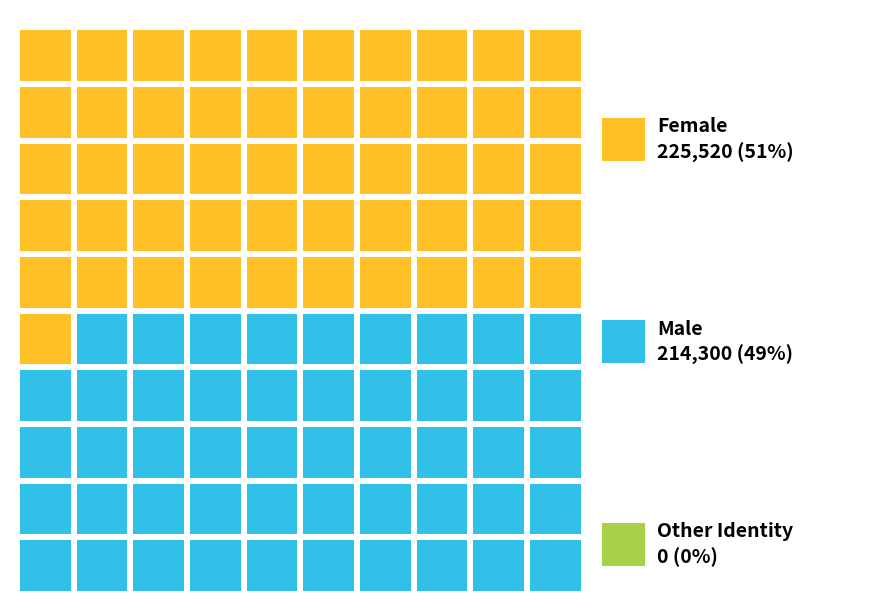

Reading left to right, list all the values displayed in this chart.

Femmes+ (Halifax)=225520	Hommes+ (Halifax)=214300	Autre=0